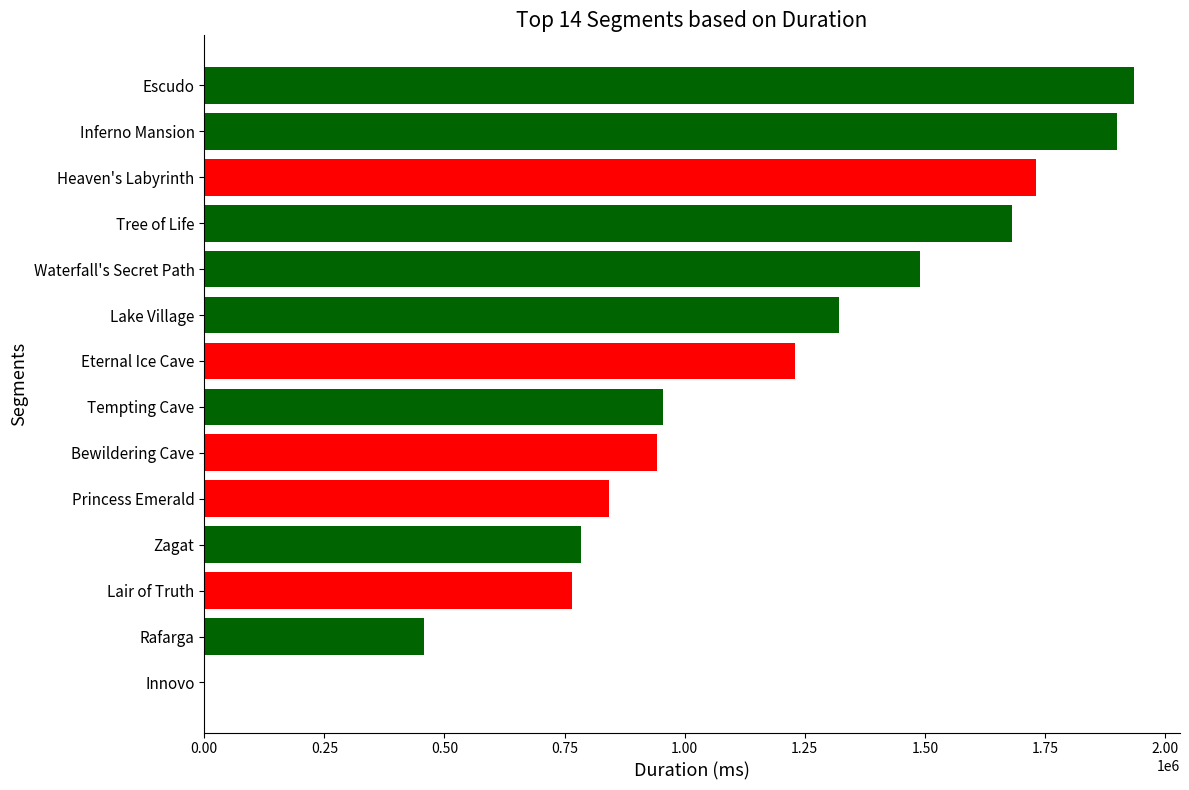

What is the sum of all values?

16033990